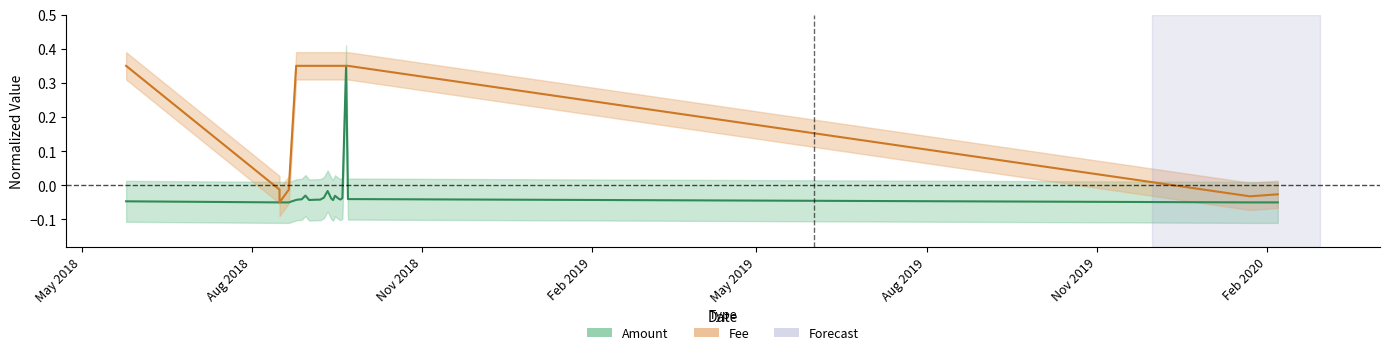

True or false: fee and amount intersect in this chart.

False